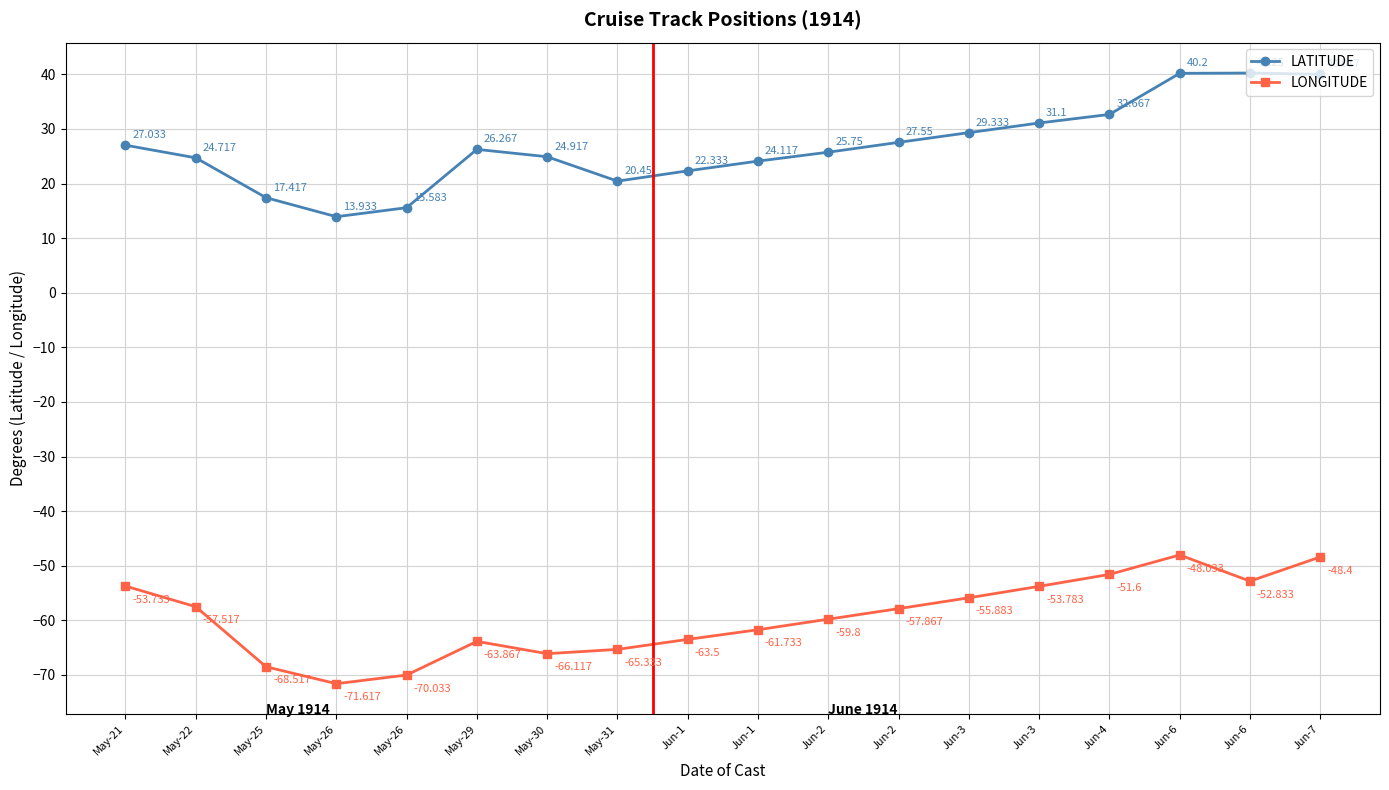

What are all the series names shown in the legend?

LATITUDE, LONGITUDE